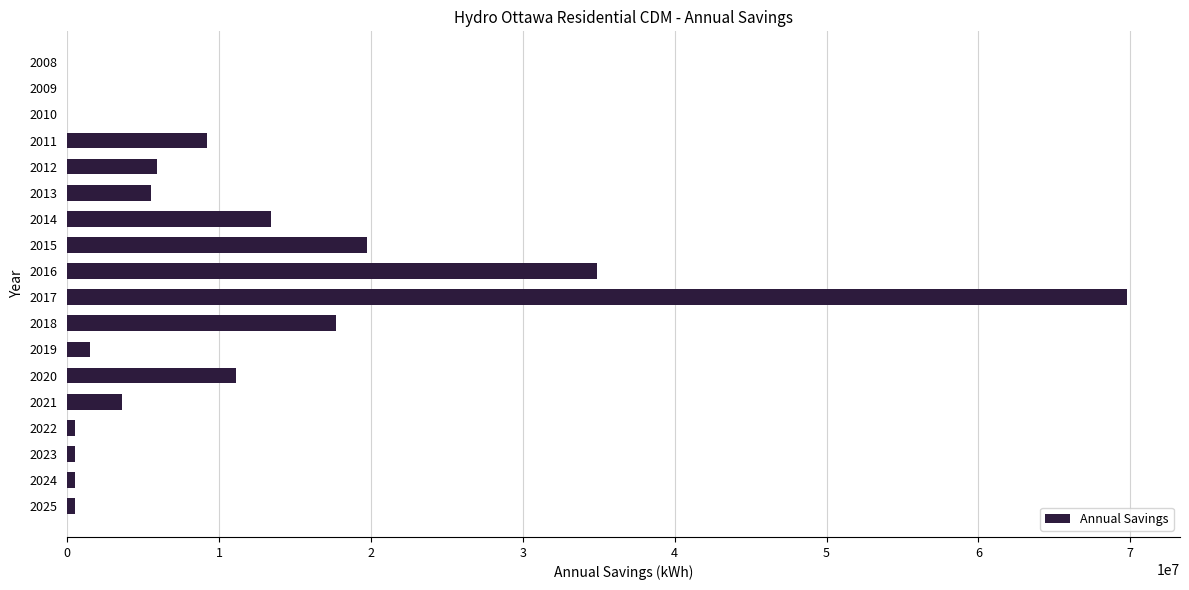

What is the change in value from 2014 to 2018?

+4284306.6